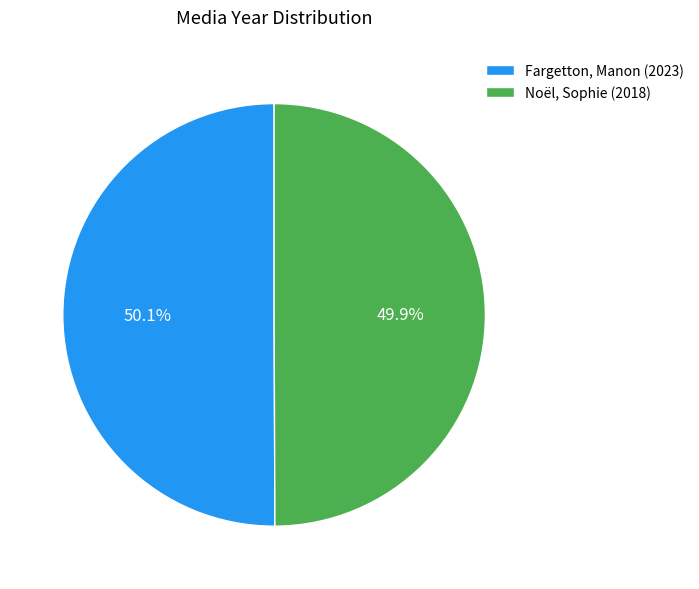

Does any single category account for the majority?

Yes